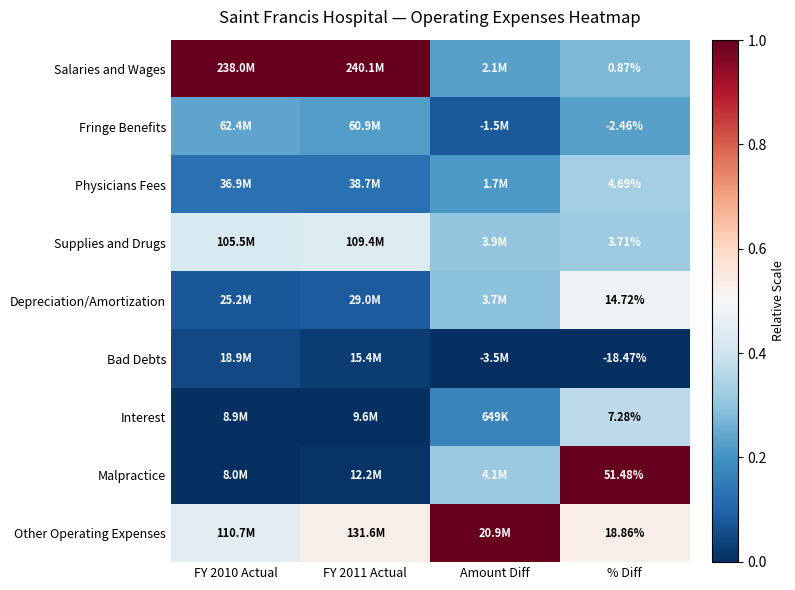

At % Diff, list the series in order from largest to smallest.

Malpractice, Other Operating Expenses, Depreciation/Amortization, Interest, Physicians Fees, Supplies and Drugs, Salaries and Wages, Fringe Benefits, Bad Debts